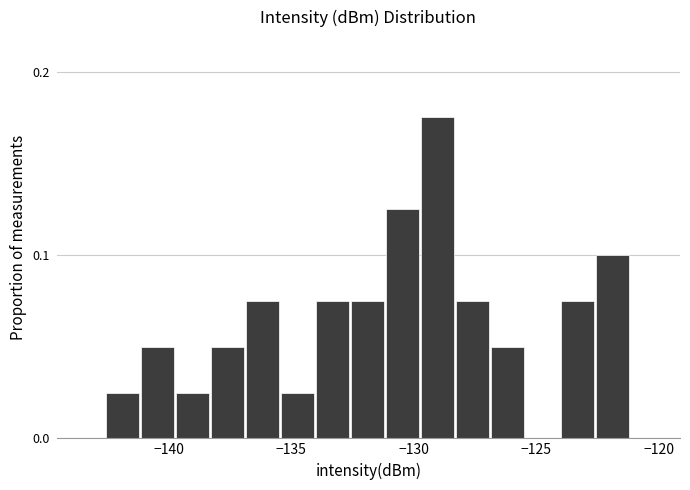

Read against the x-axis, roughly where is the centre of the tallest bar?

-129.0